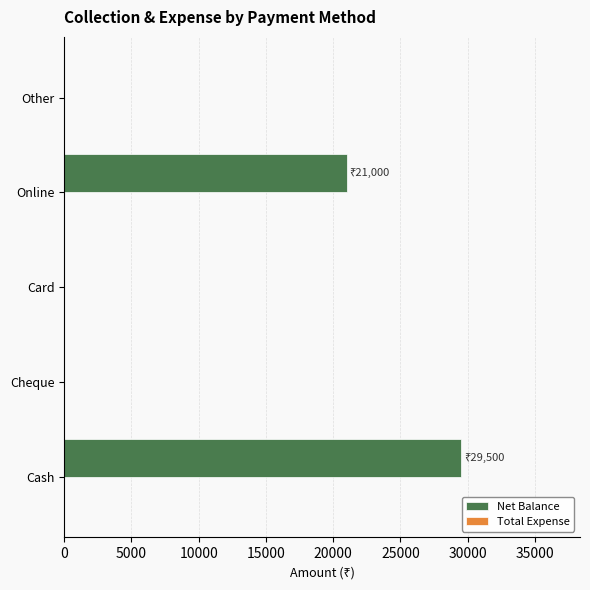

What is the sum of all values?

50500